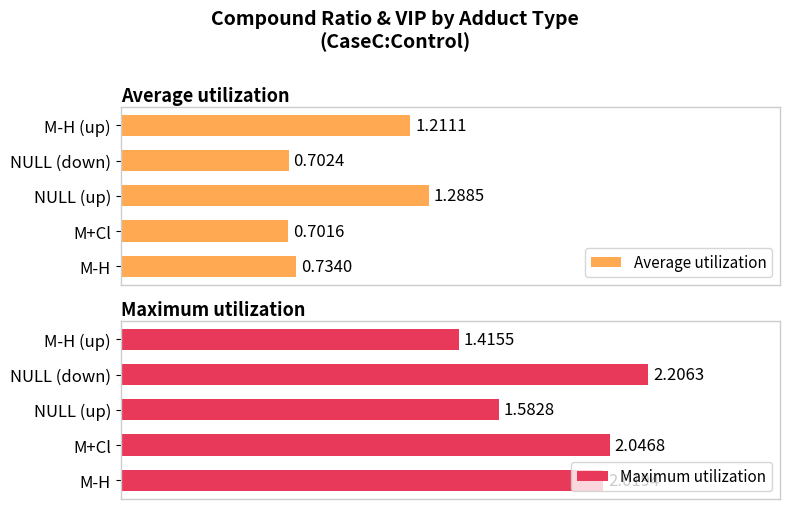

At which label does Average utilization reach its minimum?

M+Cl